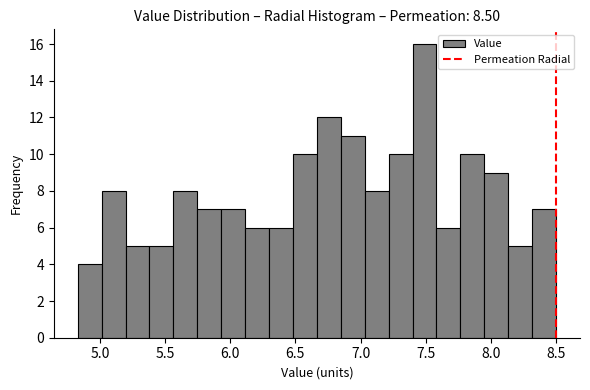

Around what value on the x-axis is the tallest bar? Give the approximate position of its centre, as read against the axis.

7.50